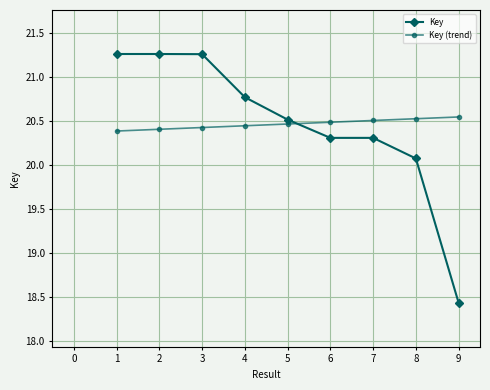

What is the value of the Key point at the 1st from the left?

21.3